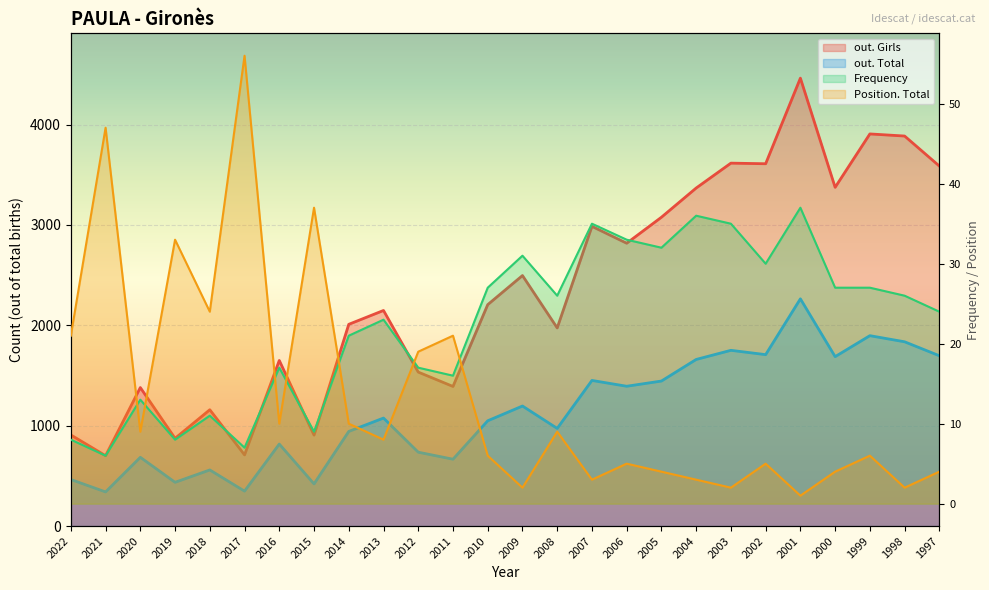

Rank the series at 1997 from highest to lowest value.

out. Girls, out. Total, Frequency, Position. Total